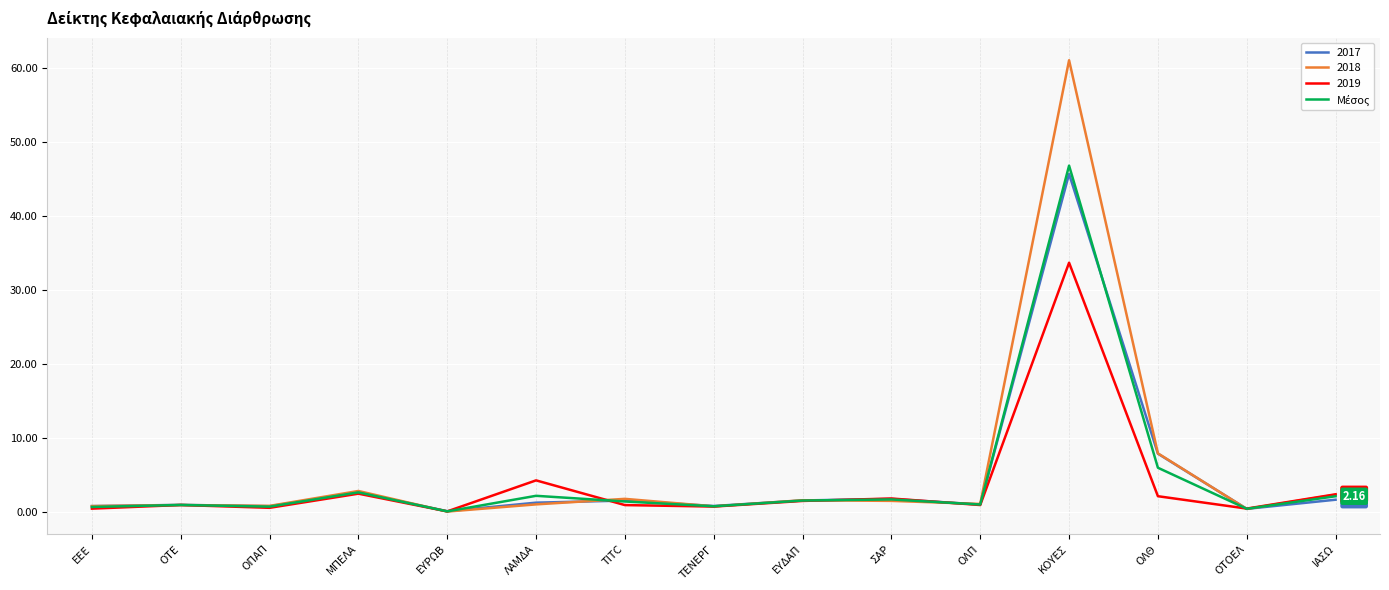

How many distinct data groups are displayed?

4